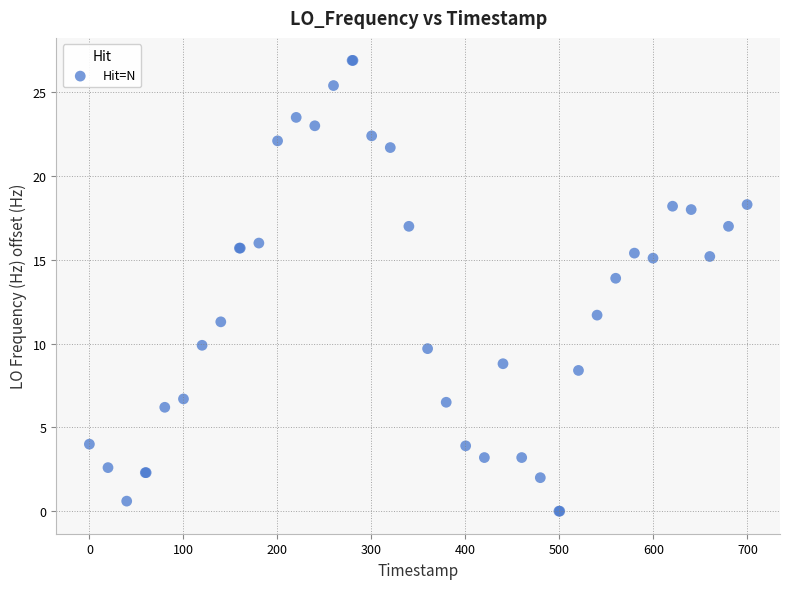

What Y value in the scatter plot is closest to 13?

13.9